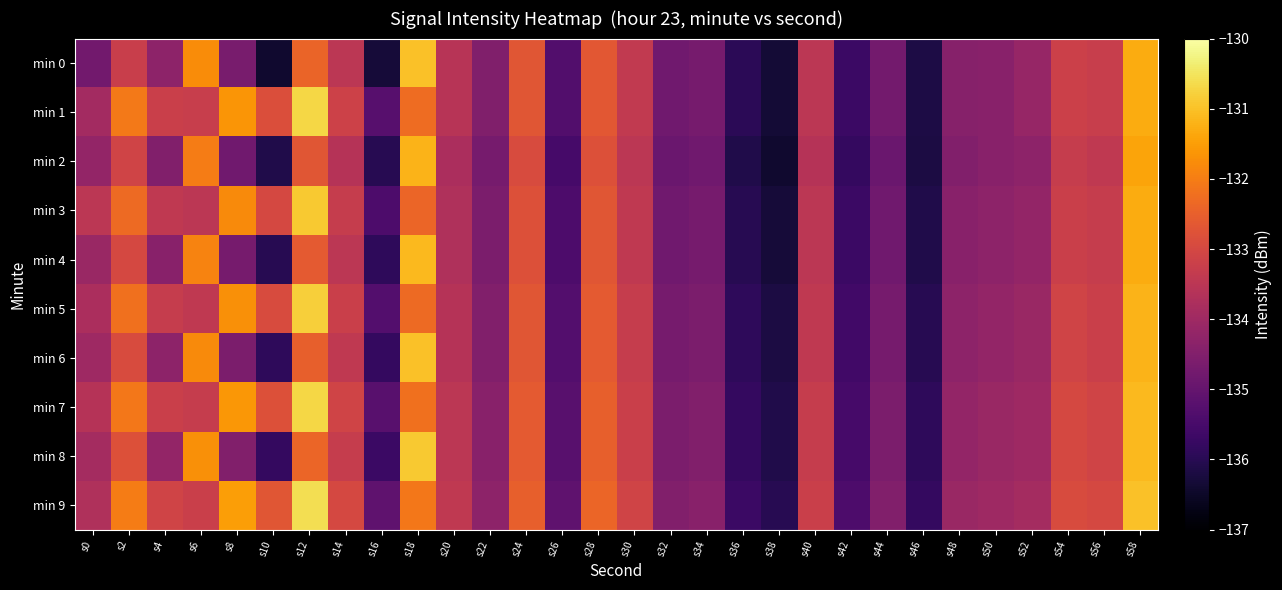

At how many categories does at least one series exceed -133?

10